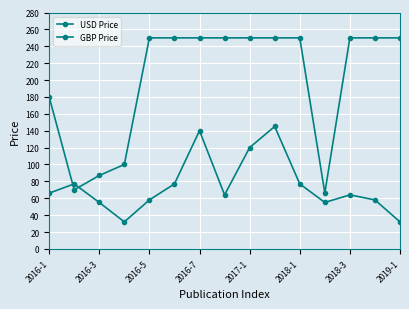

How many values in the USD Price series exceed 249?

10